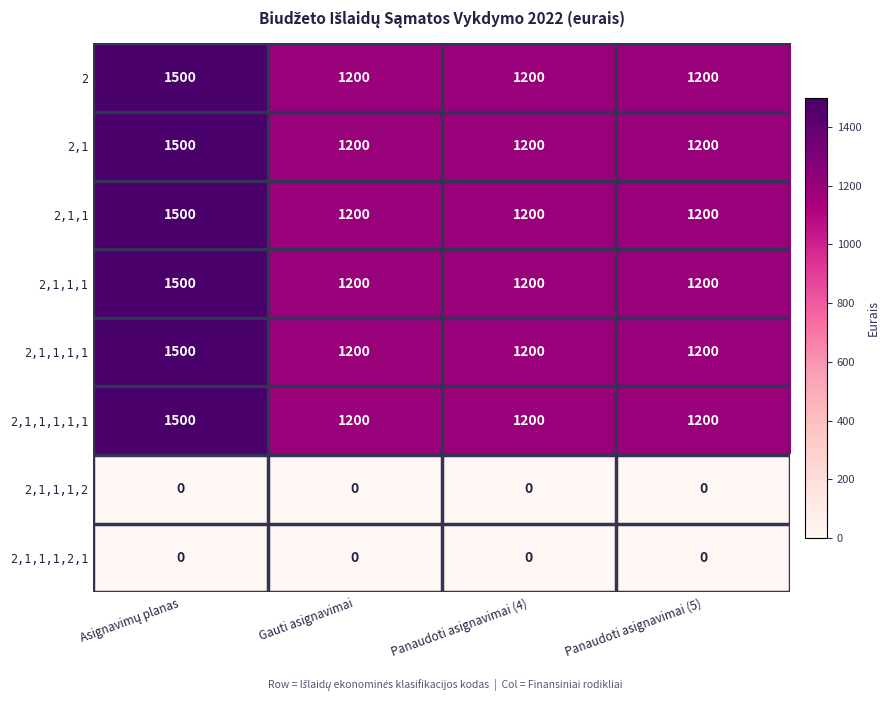

What is the maximum value shown in the chart?

1500